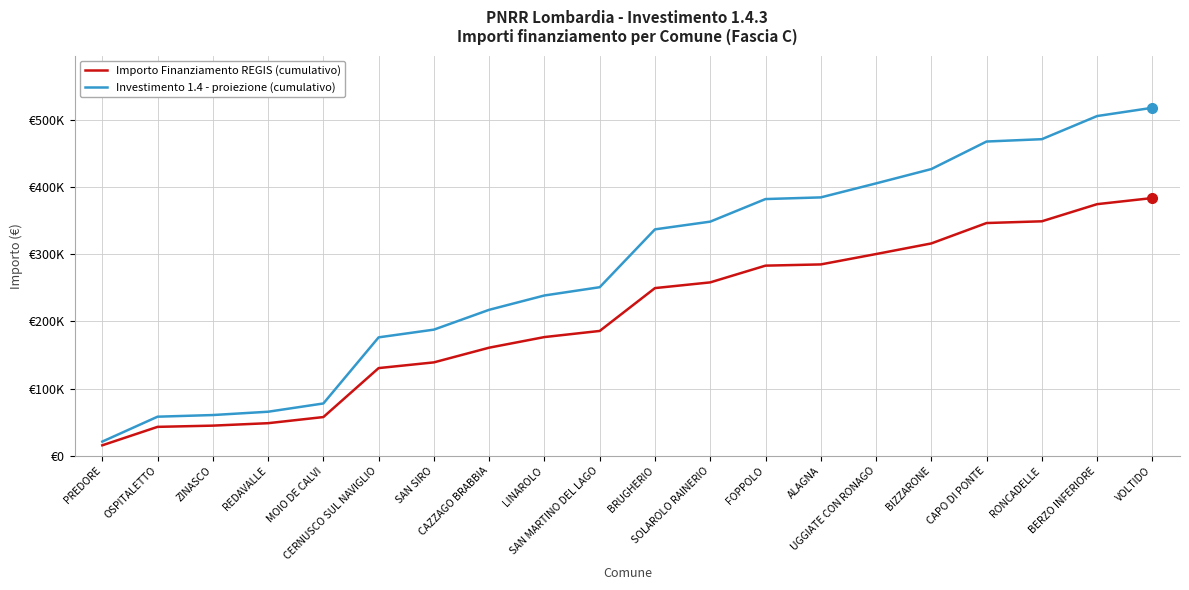

What is the value of the Importo Finanziamento REGIS (cumulativo) point at the 1st from the left?

15782.0